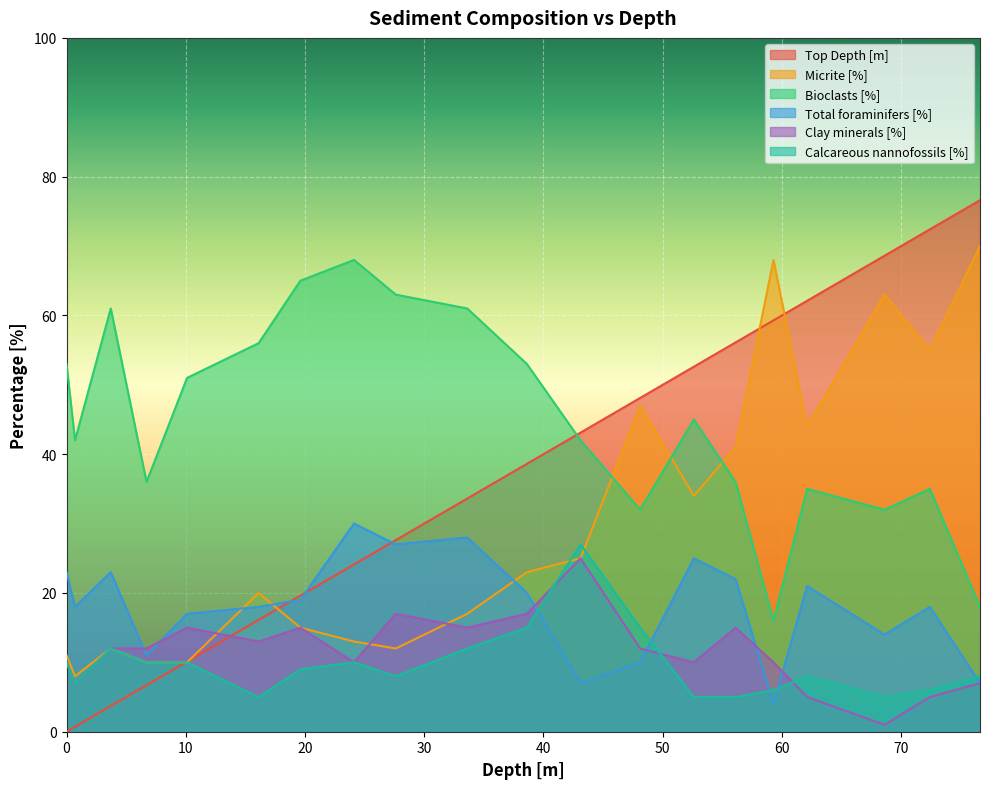

How many times do Micrite [%] and Bioclasts [%] cross each other?

3